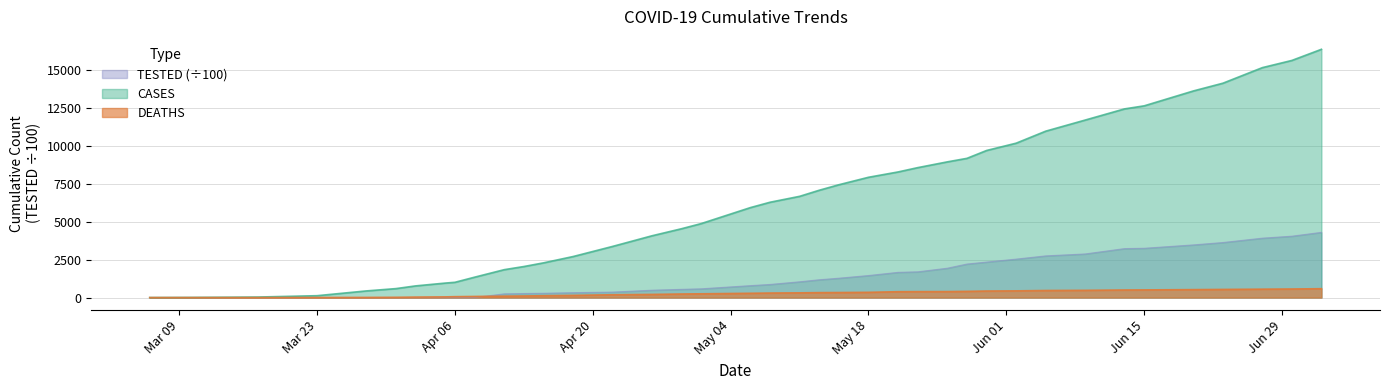

Which category has the lowest value in the CASES series?

2020-03-06